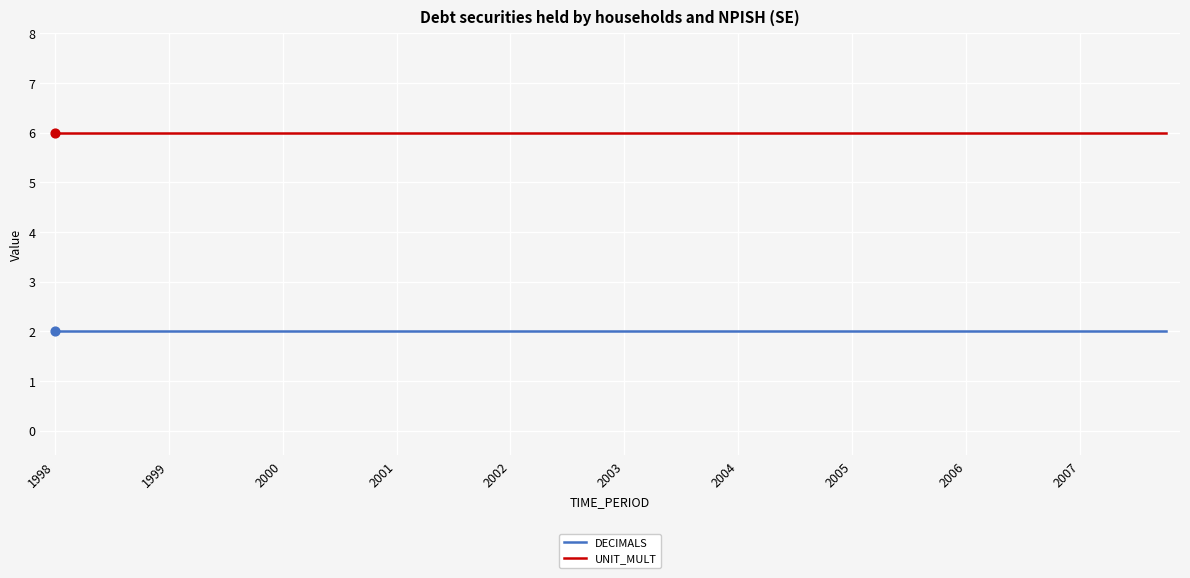

At how many categories does at least one series exceed 3?

40